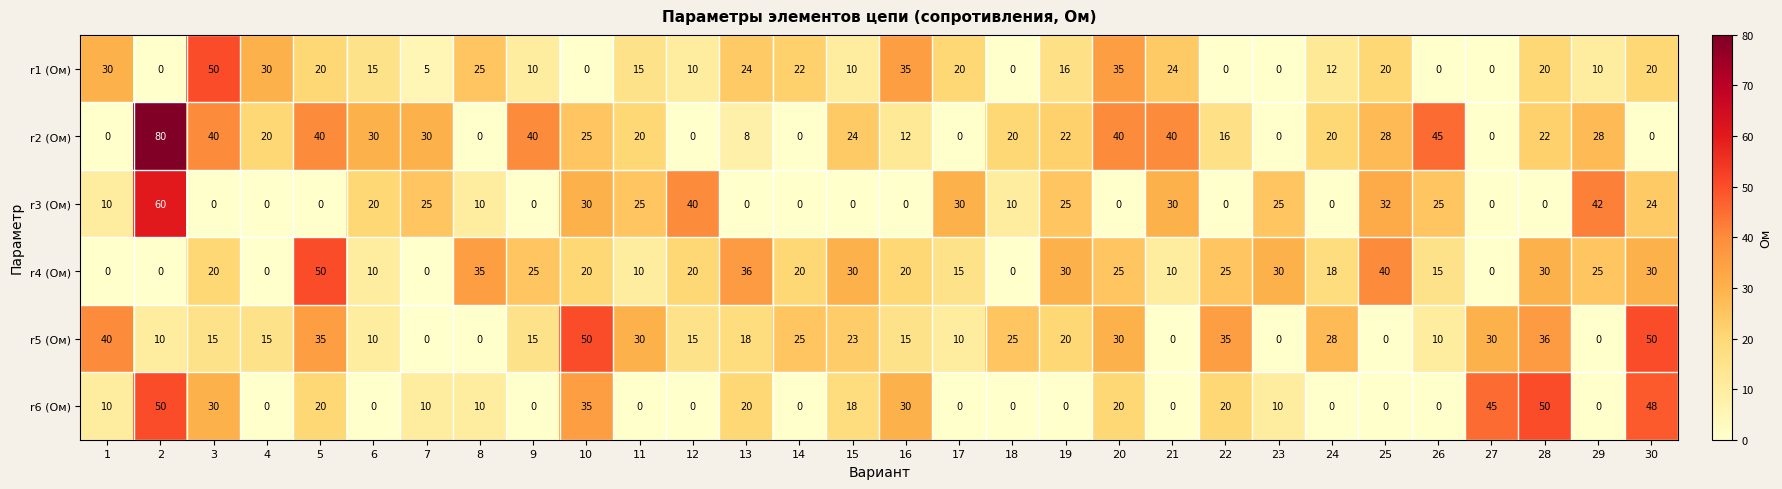

What is the maximum value shown in the chart?

80